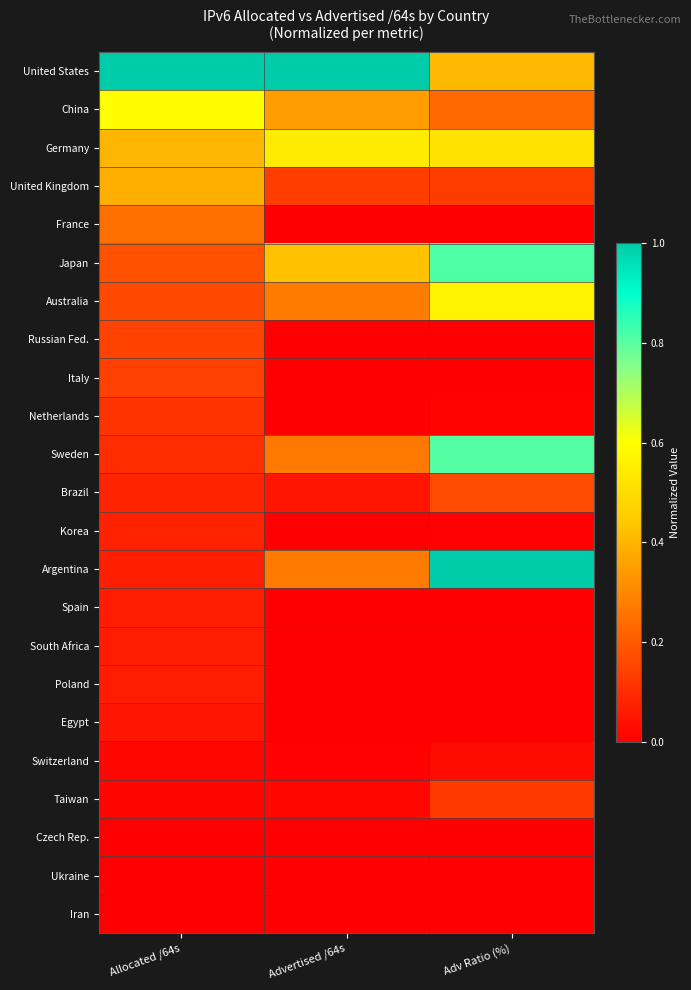

List the series in order of their peak value, lowest first.

Iran, Ukraine, Czech Rep., Switzerland, Egypt, Poland, South Africa, Spain, Korea, Netherlands, Taiwan, Italy, Russian Fed., Brazil, France, United Kingdom, Germany, Australia, China, Sweden, Japan, United States, Argentina